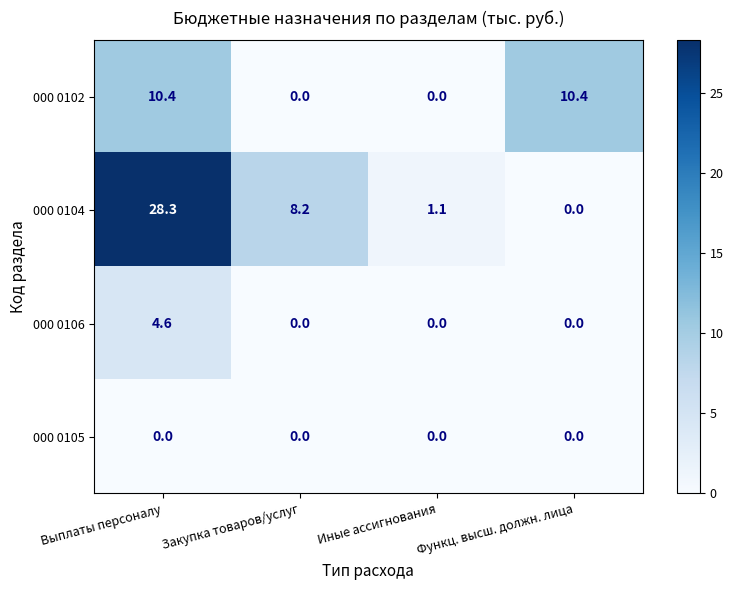

Which series has the largest range (max minus min)?

000 0104